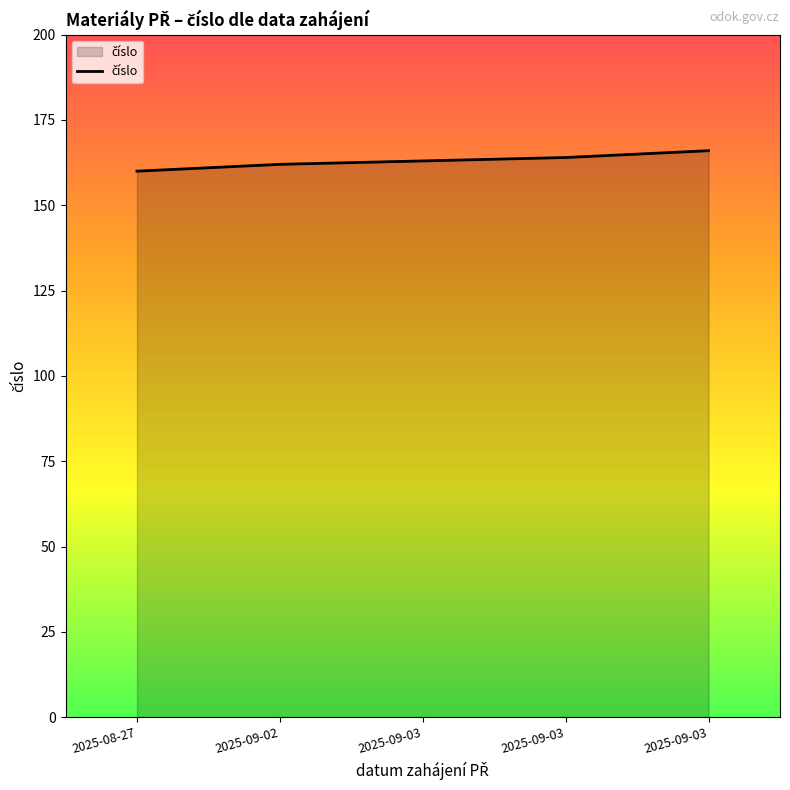

How many lines are shown in the chart?

1